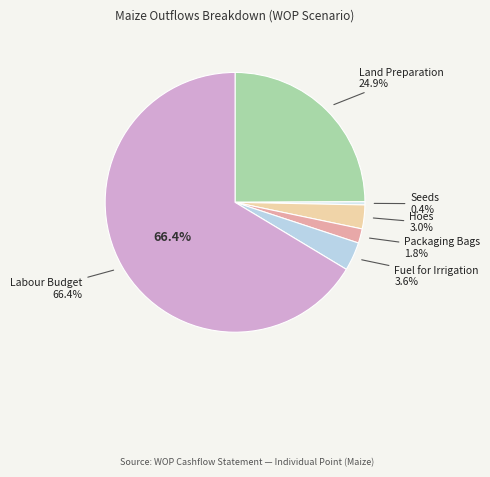

Rank the categories by value from lowest to highest.

Seeds, Packaging Bags, Hoes, Fuel for Irrigation, Land Preparation, Labour Budget